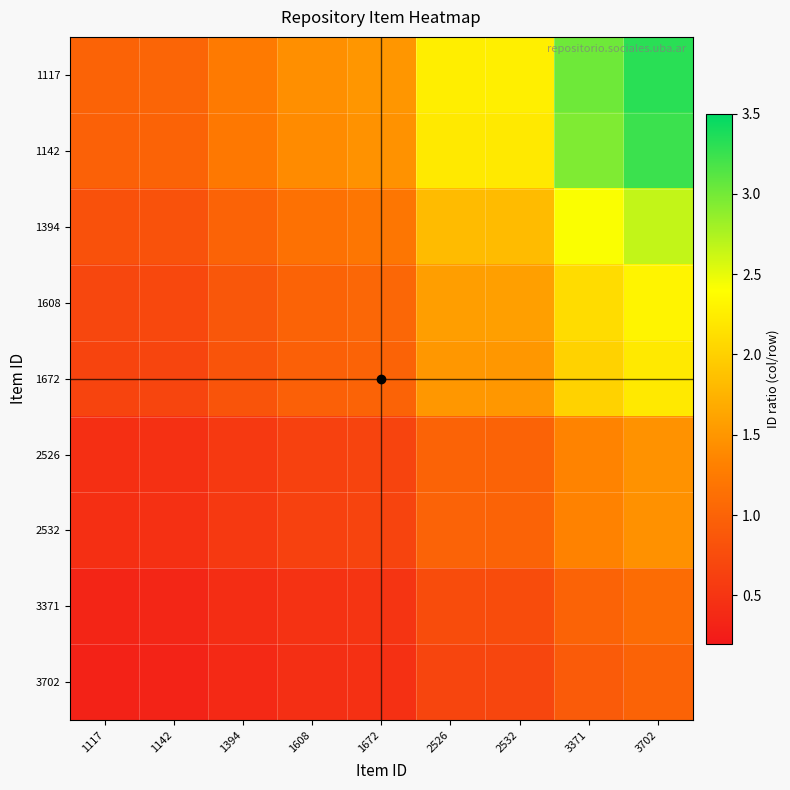

Reading left to right, what are all the values shown in this chart?

1117: 1117=1.0	1142=1.0	1394=1.2	1608=1.4	1672=1.5	2526=2.3	2532=2.3	3371=3.0	3702=3.3
1142: 1117=1.0	1142=1.0	1394=1.2	1608=1.4	1672=1.5	2526=2.2	2532=2.2	3371=3.0	3702=3.2
1394: 1117=0.8	1142=0.8	1394=1.0	1608=1.2	1672=1.2	2526=1.8	2532=1.8	3371=2.4	3702=2.7
1608: 1117=0.7	1142=0.7	1394=0.9	1608=1.0	1672=1.0	2526=1.6	2532=1.6	3371=2.1	3702=2.3
1672: 1117=0.7	1142=0.7	1394=0.8	1608=1.0	1672=1.0	2526=1.5	2532=1.5	3371=2.0	3702=2.2
2526: 1117=0.4	1142=0.5	1394=0.6	1608=0.6	1672=0.7	2526=1.0	2532=1.0	3371=1.3	3702=1.5
2532: 1117=0.4	1142=0.5	1394=0.6	1608=0.6	1672=0.7	2526=1.0	2532=1.0	3371=1.3	3702=1.5
3371: 1117=0.3	1142=0.3	1394=0.4	1608=0.5	1672=0.5	2526=0.7	2532=0.8	3371=1.0	3702=1.1
3702: 1117=0.3	1142=0.3	1394=0.4	1608=0.4	1672=0.5	2526=0.7	2532=0.7	3371=0.9	3702=1.0